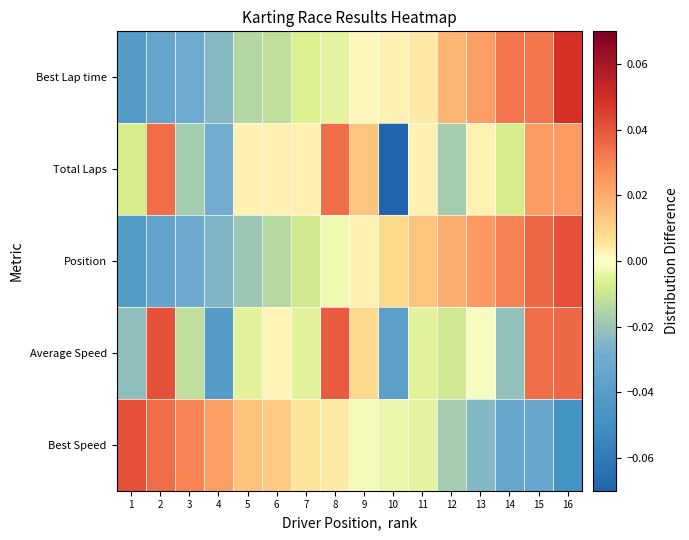

At how many categories does at least one series exceed 0?

16